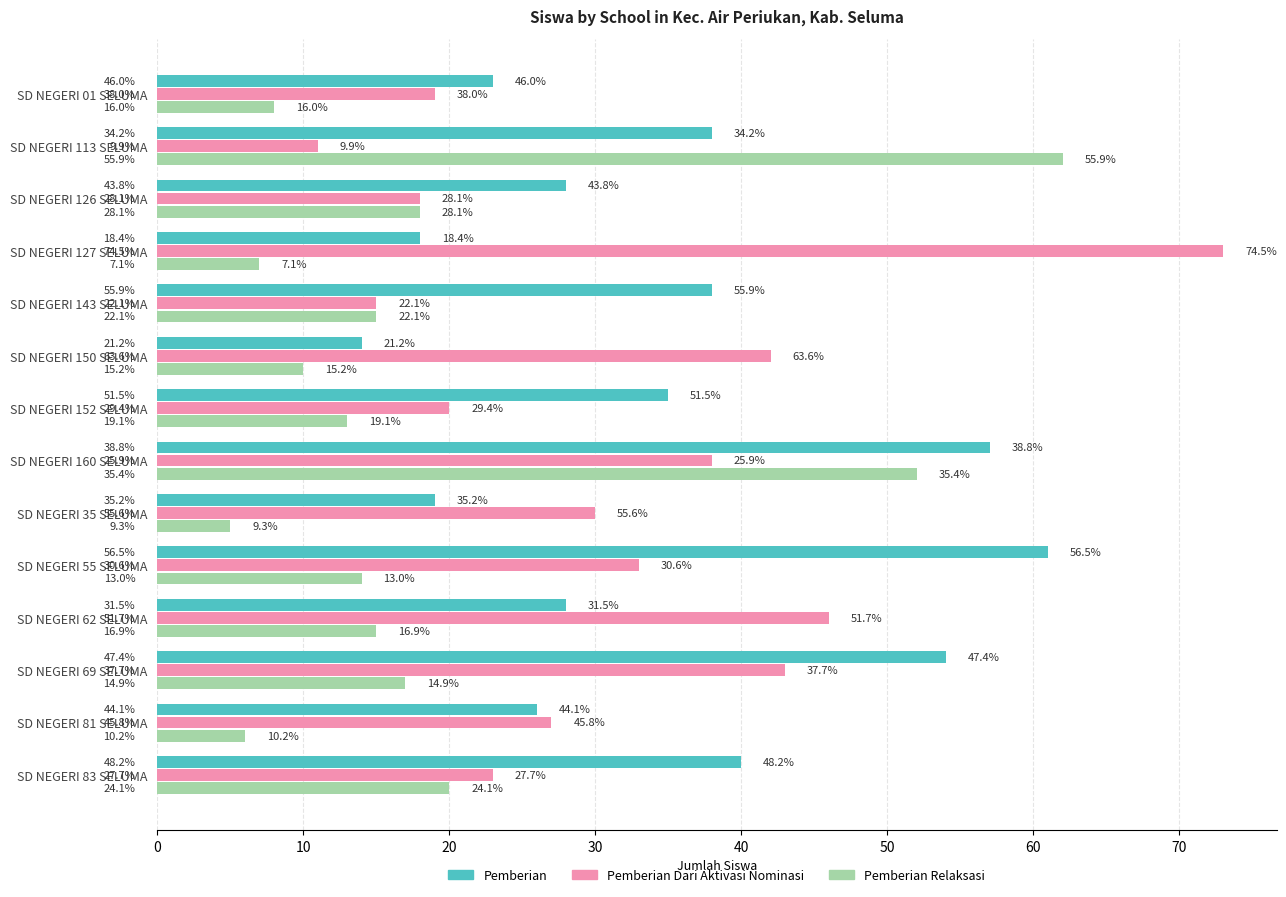

What are all the series names shown in the legend?

Pemberian, Pemberian Dari Aktivasi Nominasi, Pemberian Relaksasi